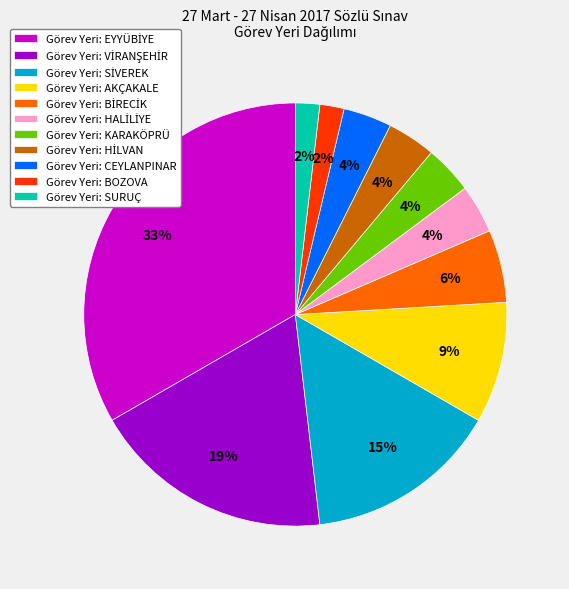

True or false: Görev Yeri: AKÇAKALE accounts for 9% of the total.

True